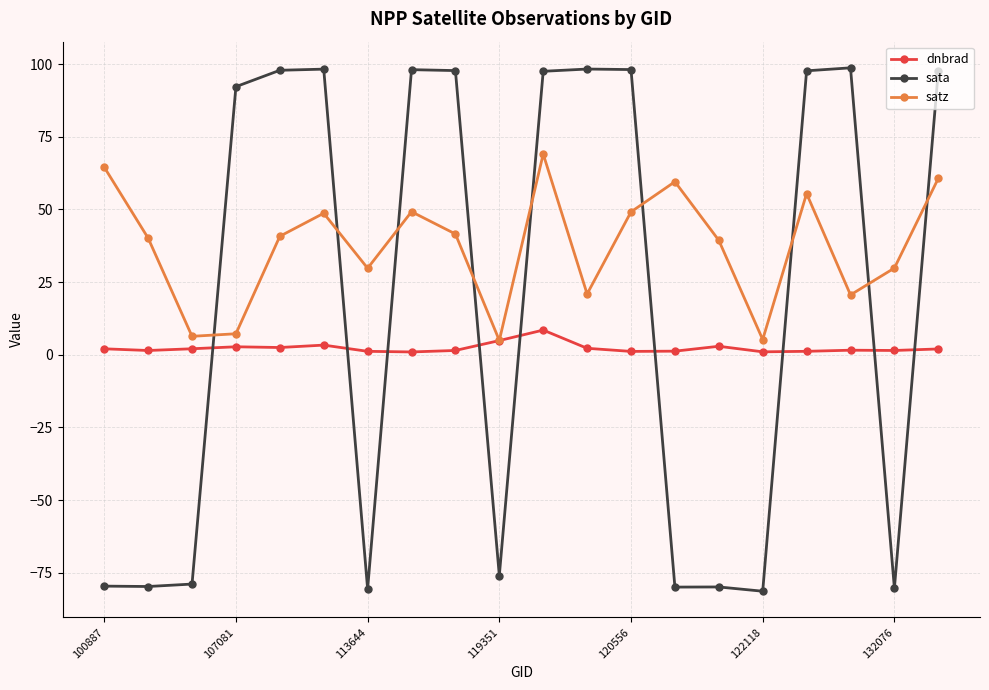

True or false: satz and sata cross at least once.

True